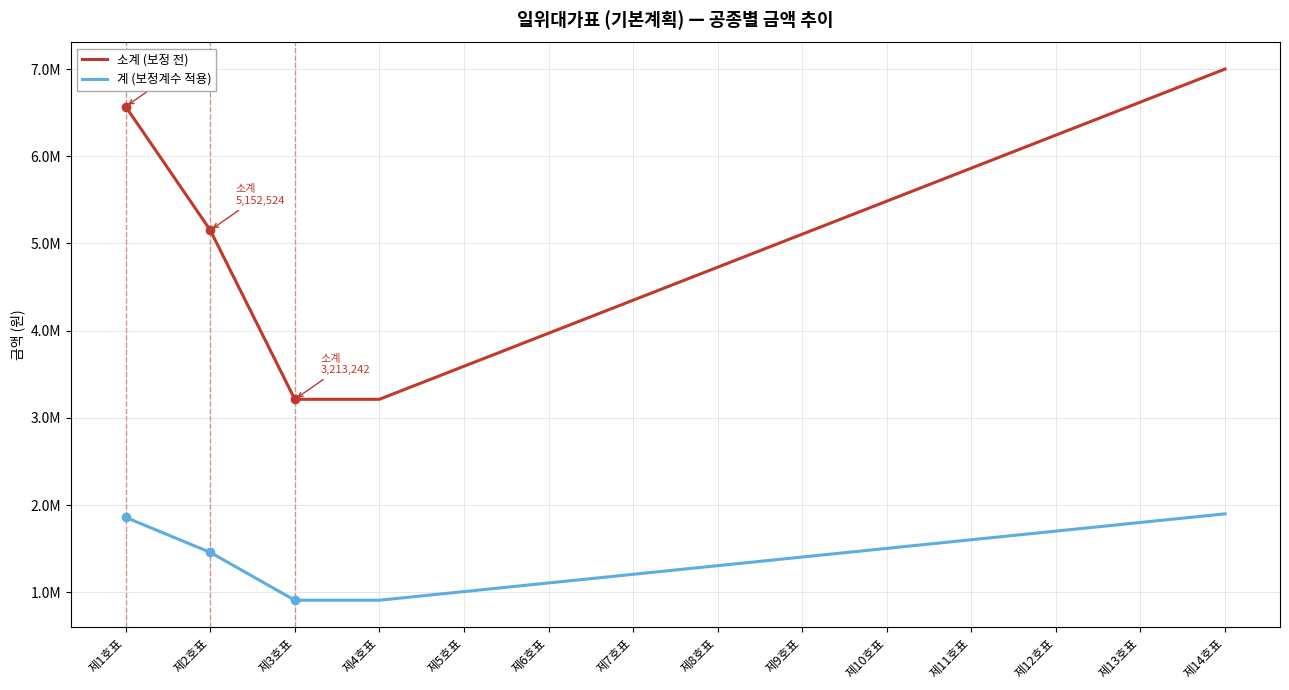

What is the highest value of the 소계 (보정 전) series?

7000000.0